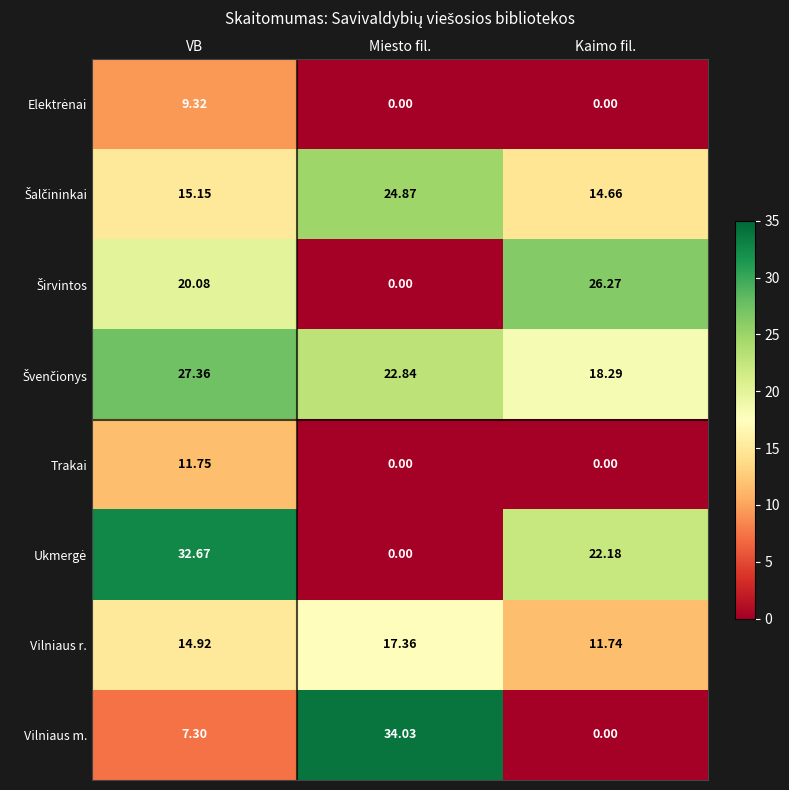

At which label does Vilniaus r. first exceed 14?

VB